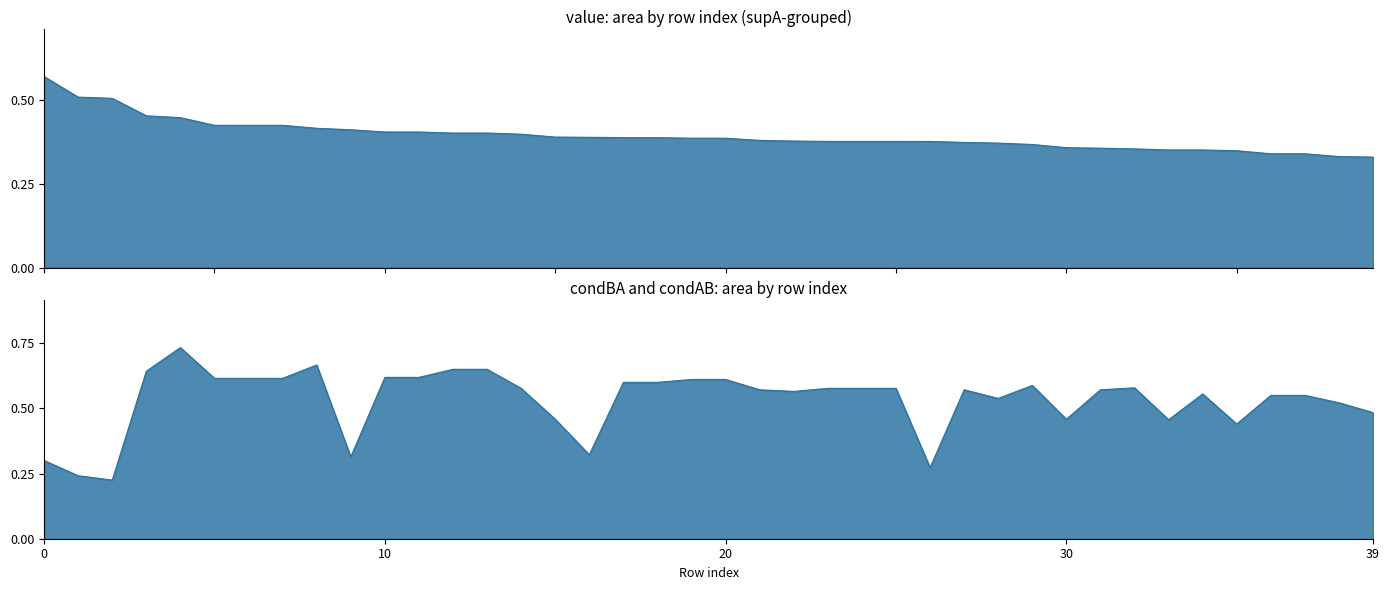

Rank the series by their maximum value, from lowest to highest.

value, condBA